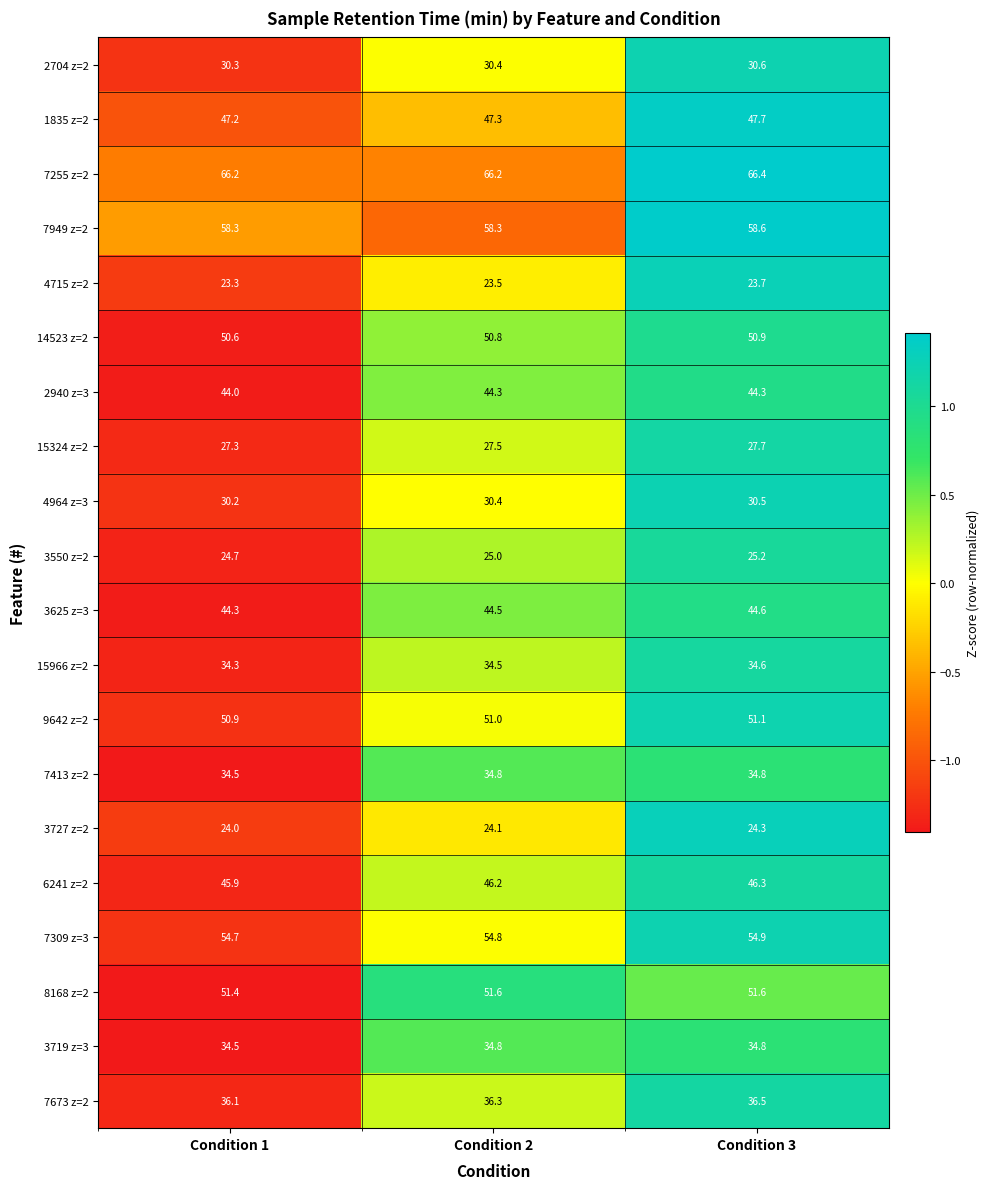

The value of 7309 z=3 at Condition 2 is 54.8. True or false?

True